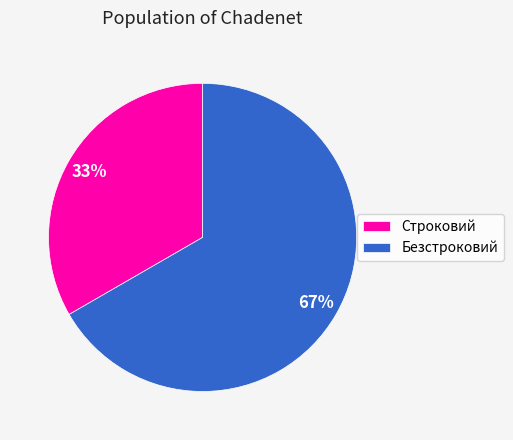

To the nearest percent, what portion does Строковий represent?

33%